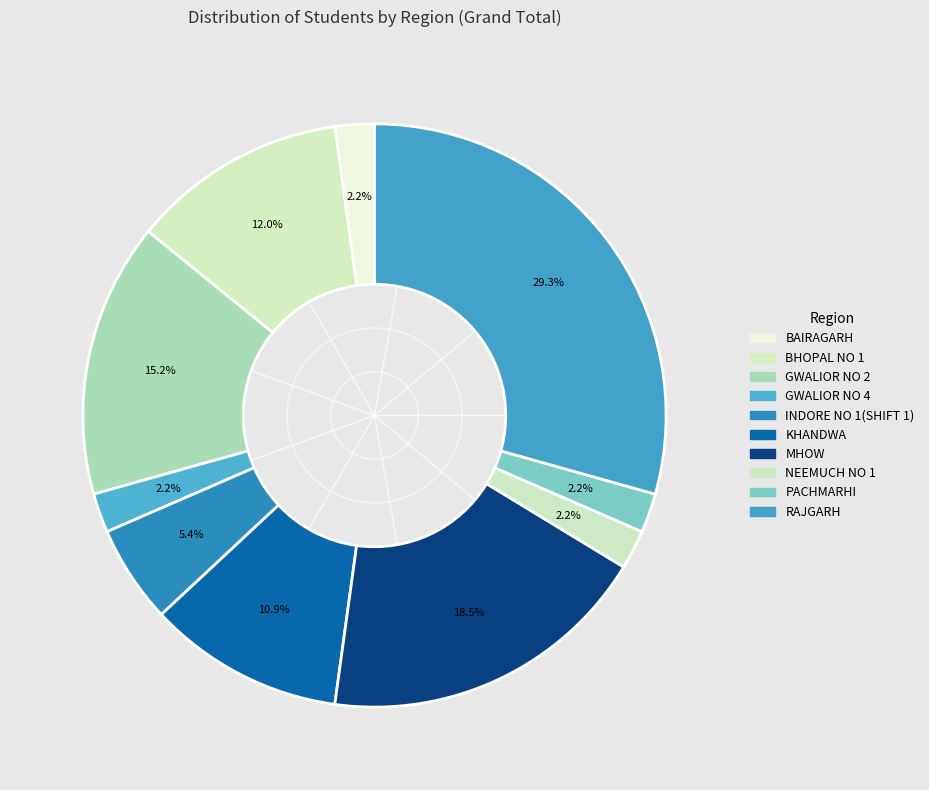

To the nearest percent, what is the difference between the largest and smallest slice percentages?

27%